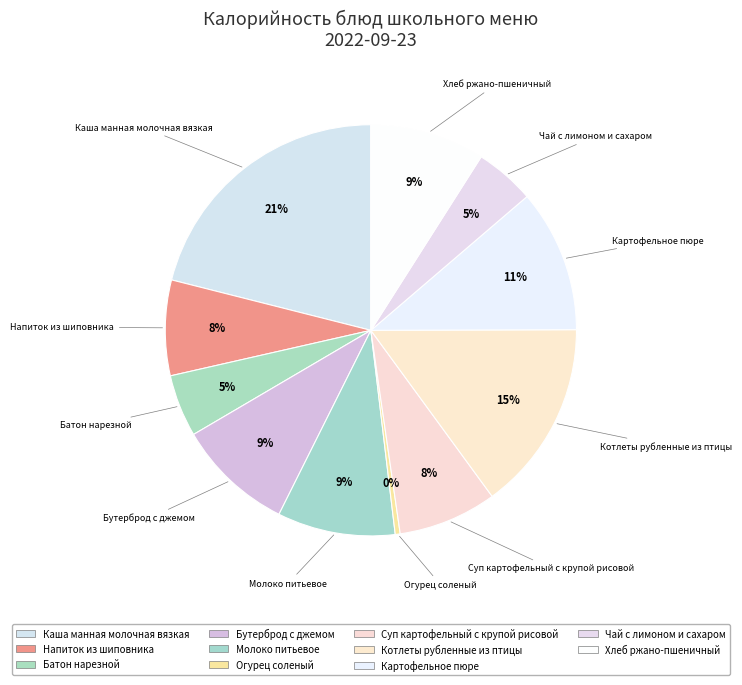

To the nearest percent, what is the average slice percentage?

9%